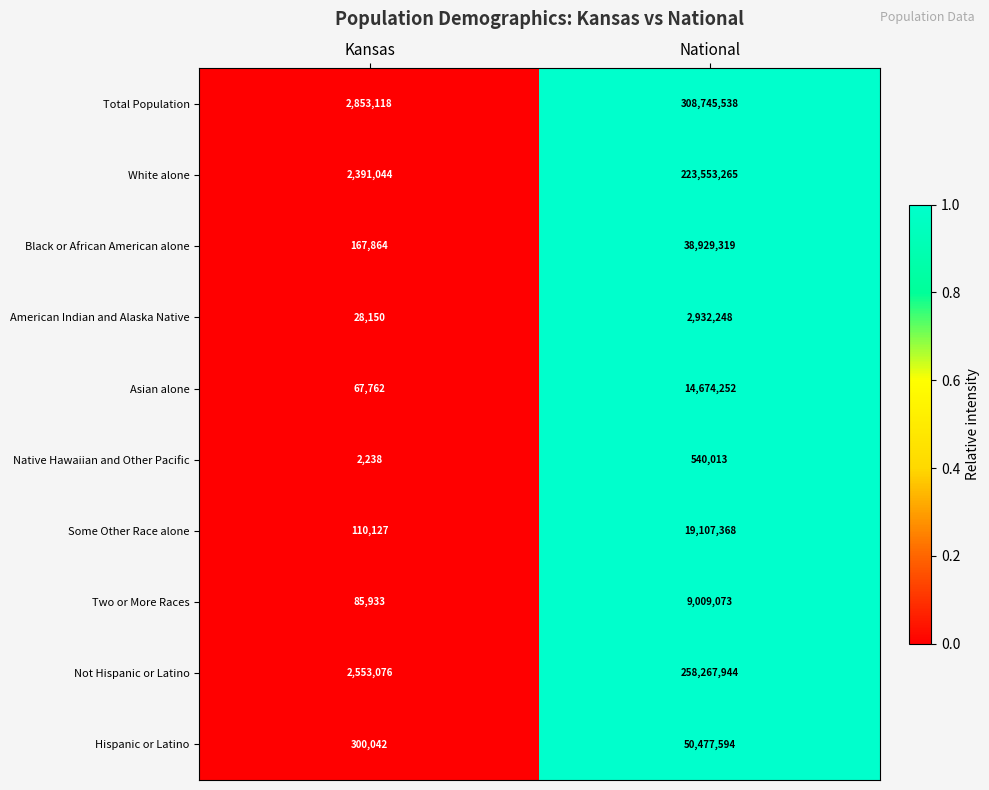

Is the value of Native Hawaiian and Other Pacific at Kansas greater than the value of Black or African American alone at Kansas?

No